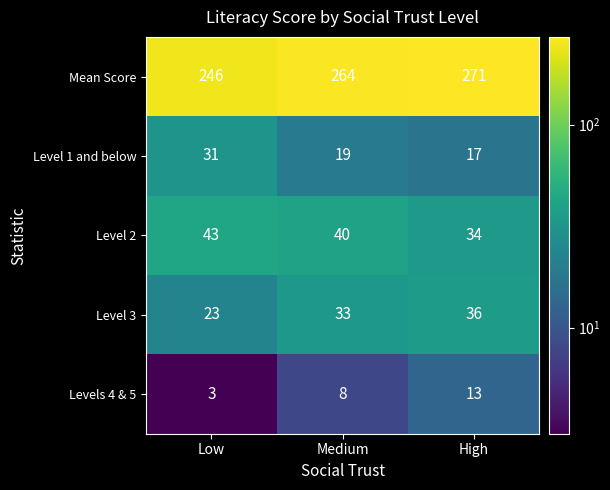

At which category is the sum across all series the highest?

High